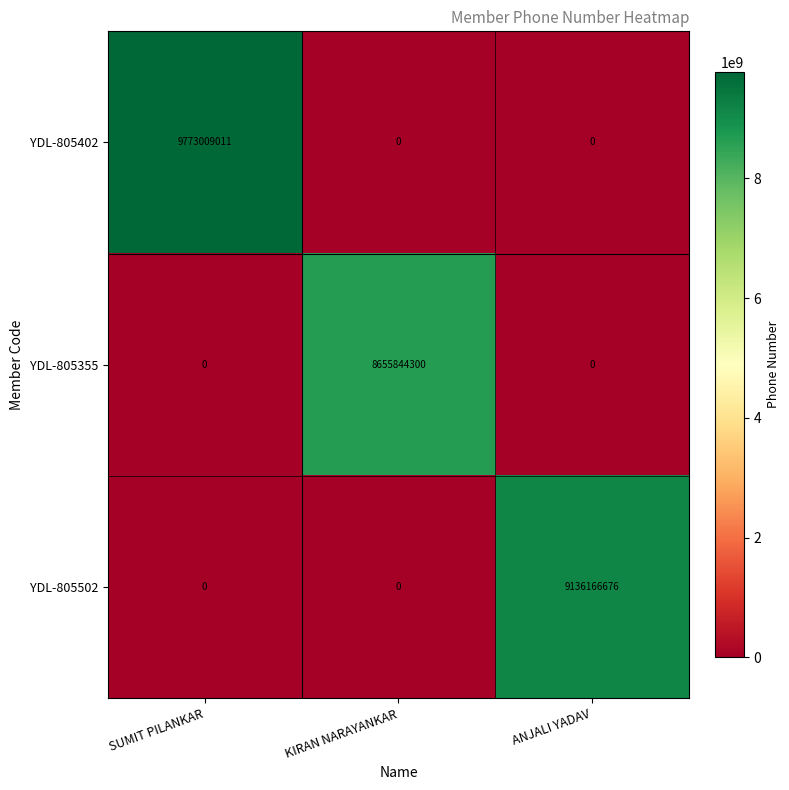

At which category does the chart reach its peak across all series?

SUMIT PILANKAR